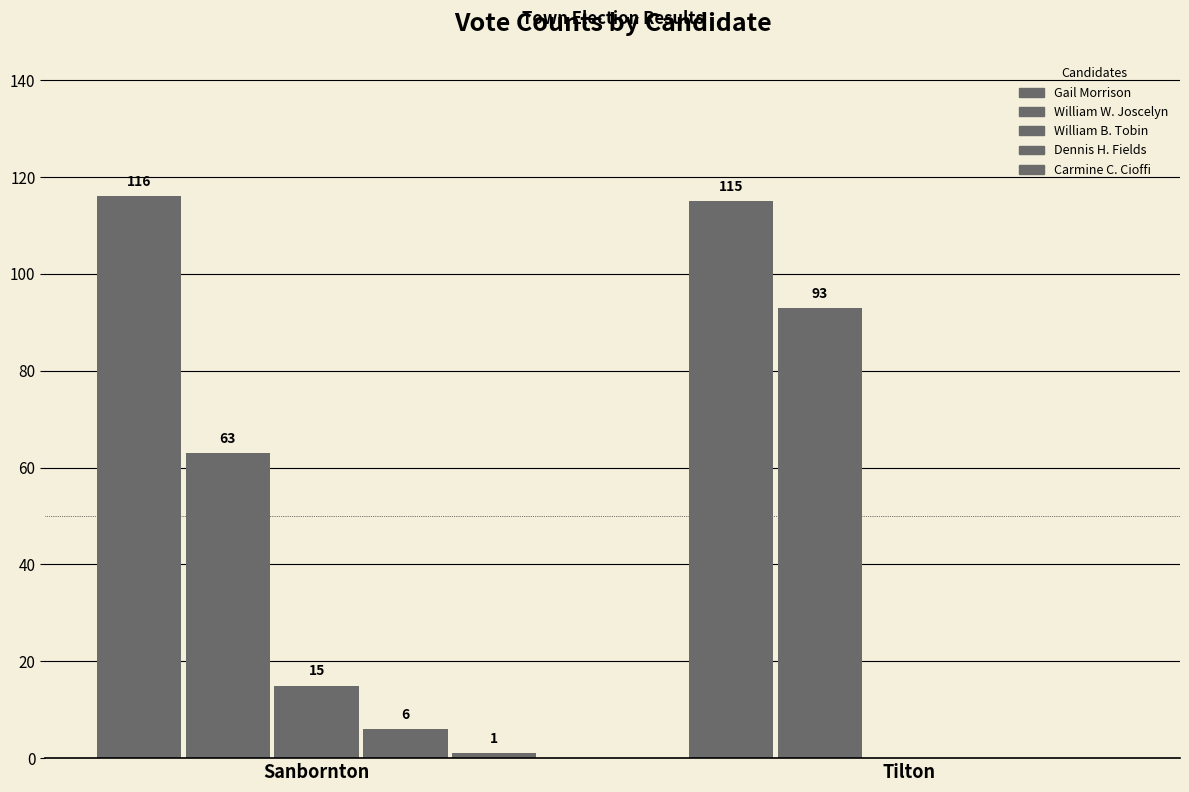

What is the label of the 2nd bar from the left?

Tilton